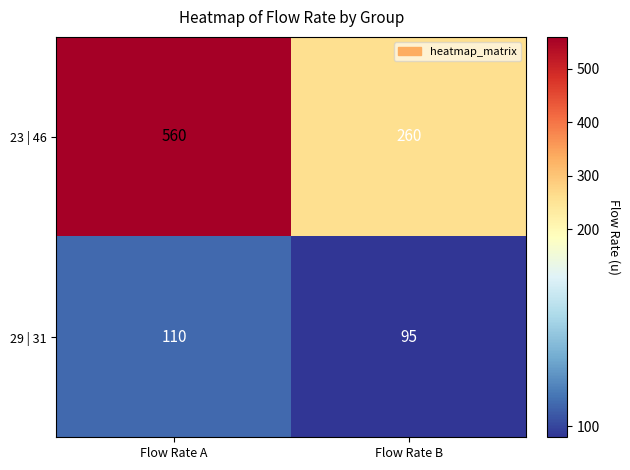

Count the number of data series in this chart.

2